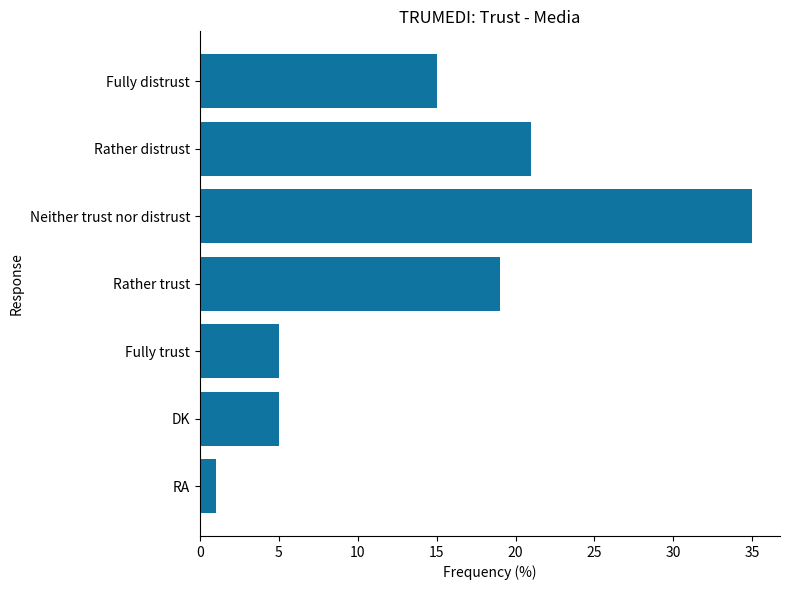

Where is the data nearest to the value 18?

Rather trust